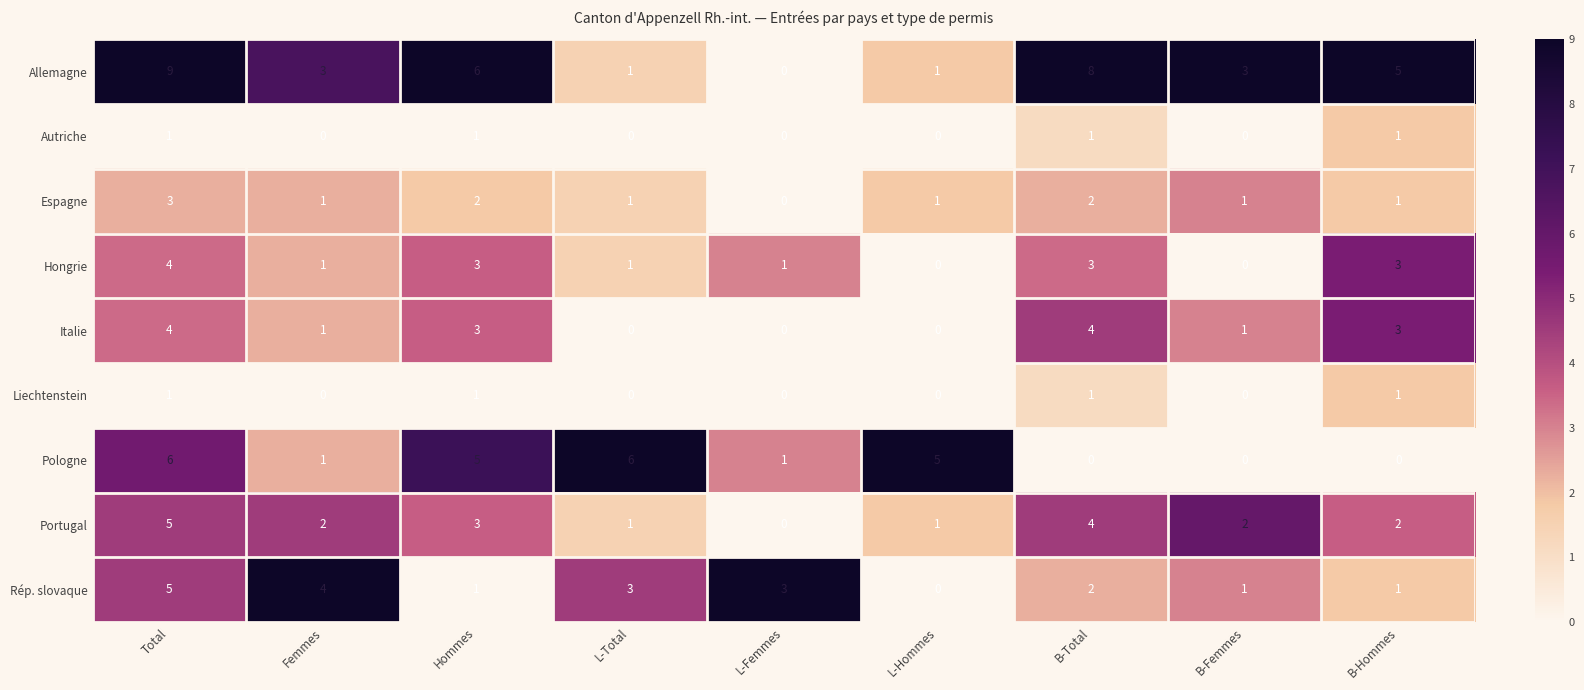

At which category does the chart reach its peak across all series?

Total